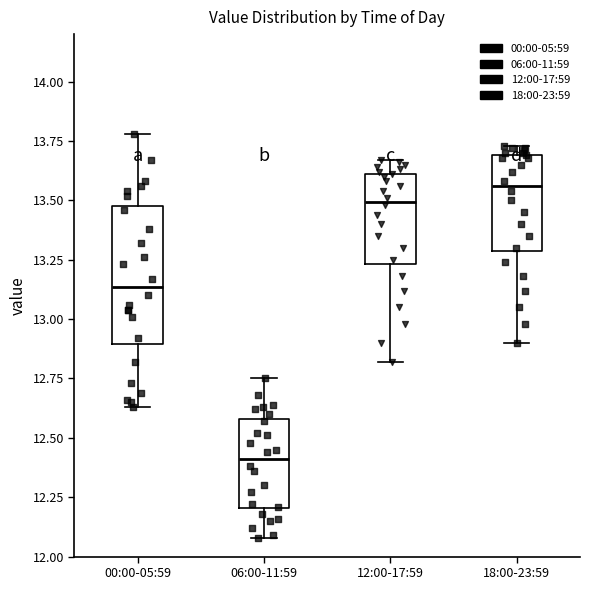

Which box is the tallest, from its lower edge to its upper edge?

00:00-05:59